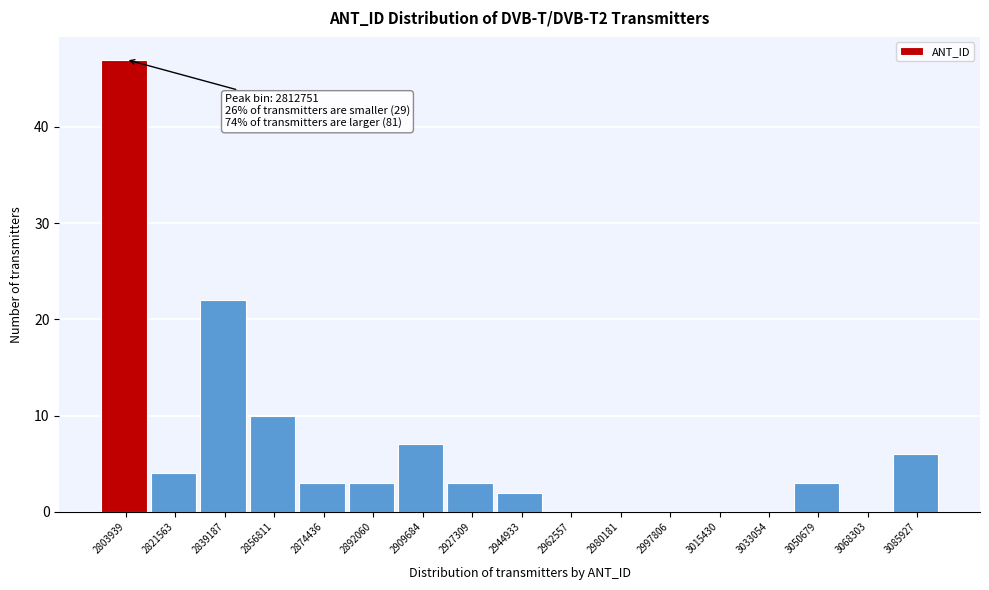

Reading right to left, transcribe all the data shown in this chart.

3085927=6	3068303=0	3050679=3	3033054=0	3015430=0	2997806=0	2980181=0	2962557=0	2944933=2	2927309=3	2909684=7	2892060=3	2874436=3	2856811=10	2839187=22	2821563=4	2803939=47